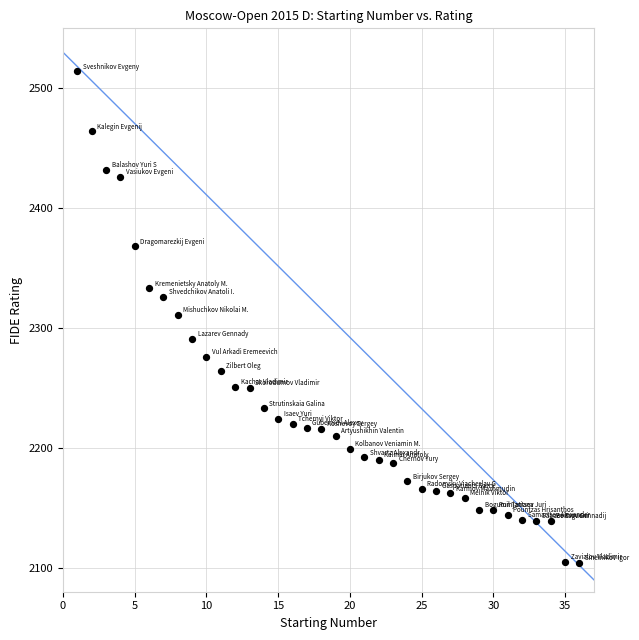

What is the range of Y values (max minus min)?

410